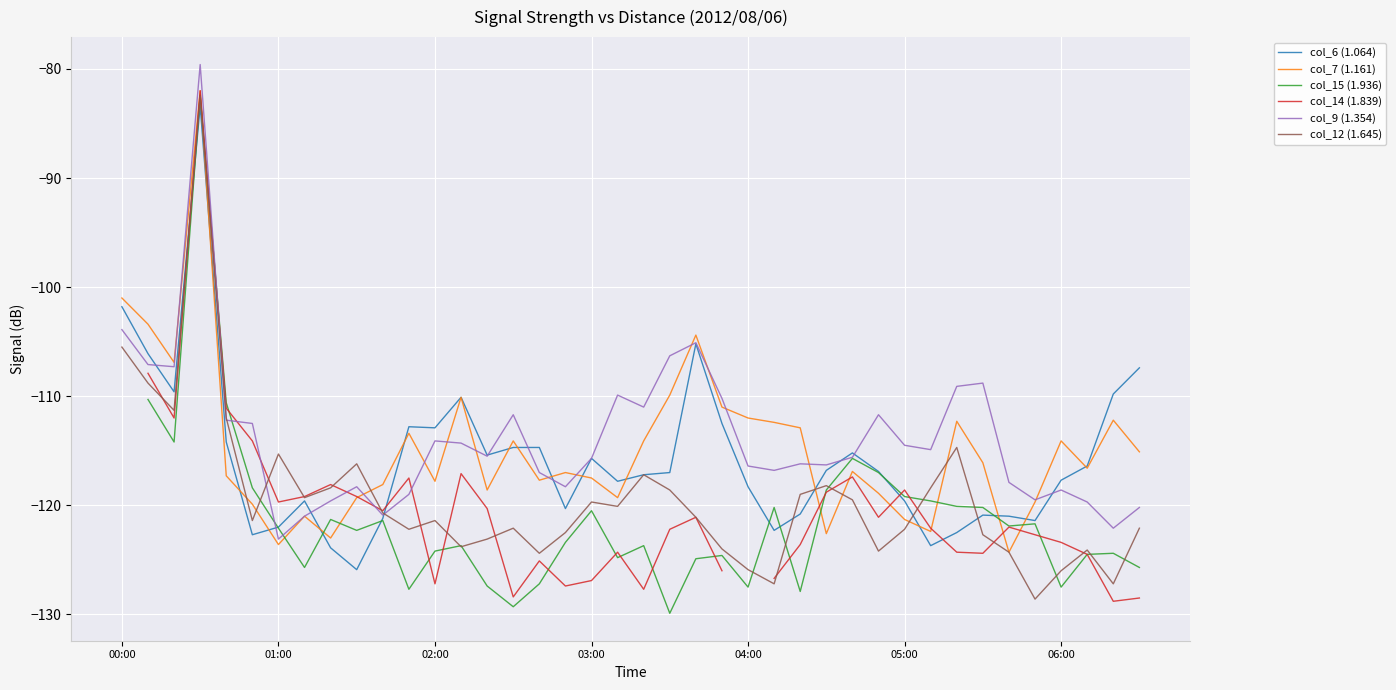

The col_6 (1.064) series shows -117.7 at 06:00. True or false?

True